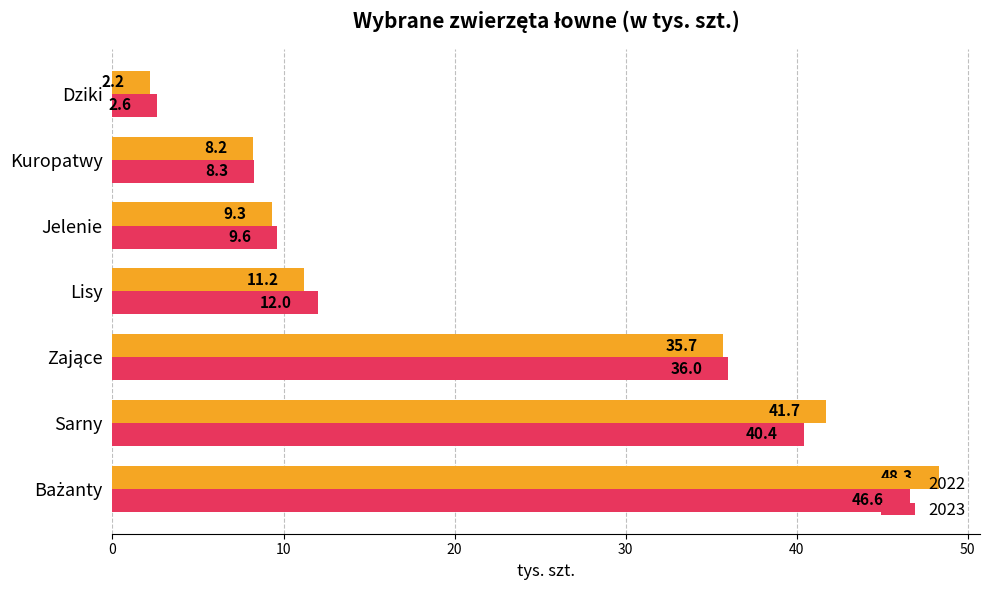

List the series in order of their overall mean, lowest first.

2023, 2022